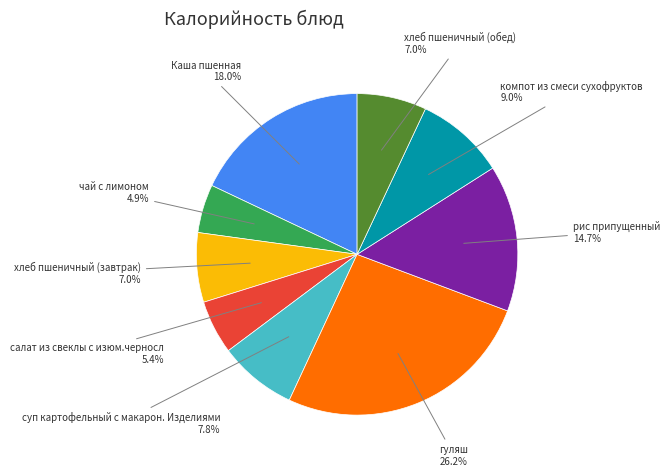

Is there a majority slice in this chart?

No